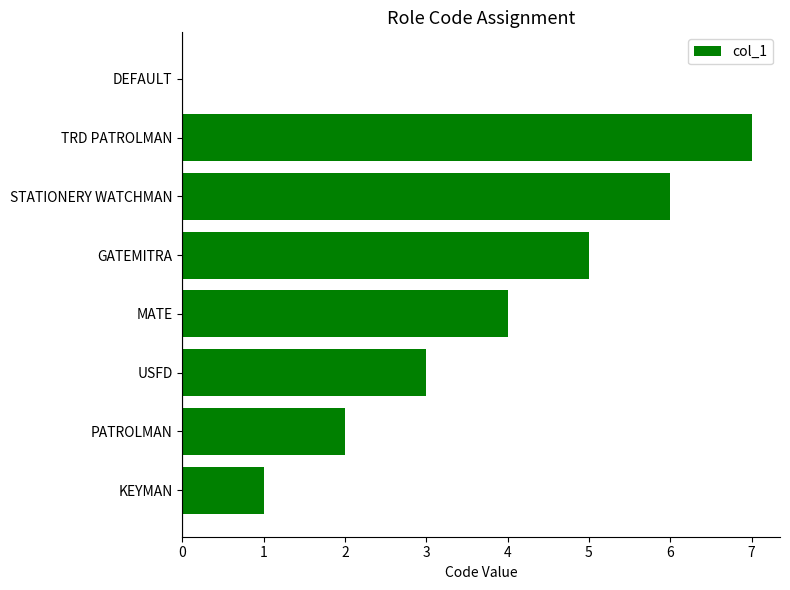

What is the sum of the values at TRD PATROLMAN and DEFAULT?

7